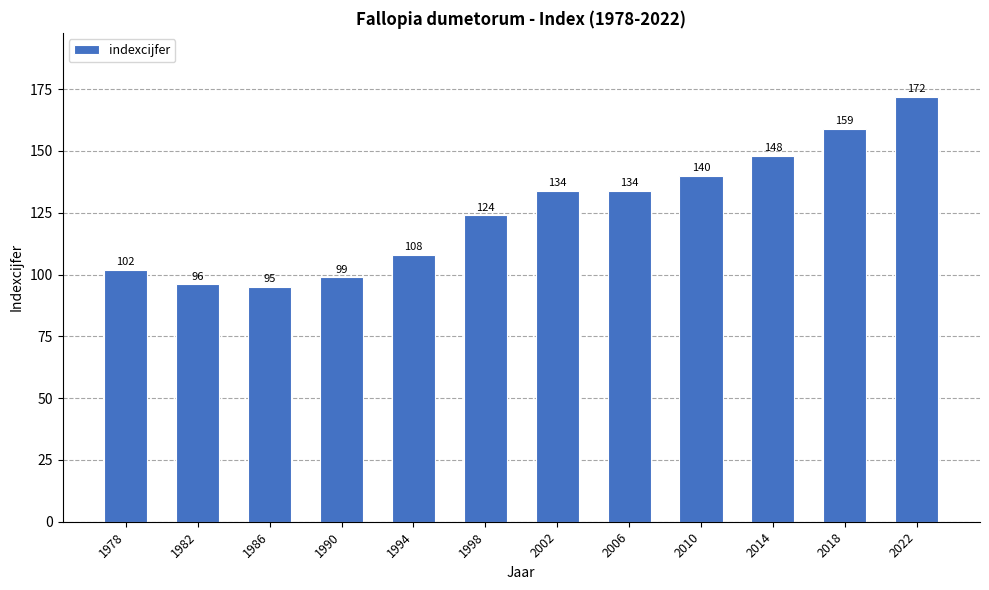

What is the sum of all values?

1511